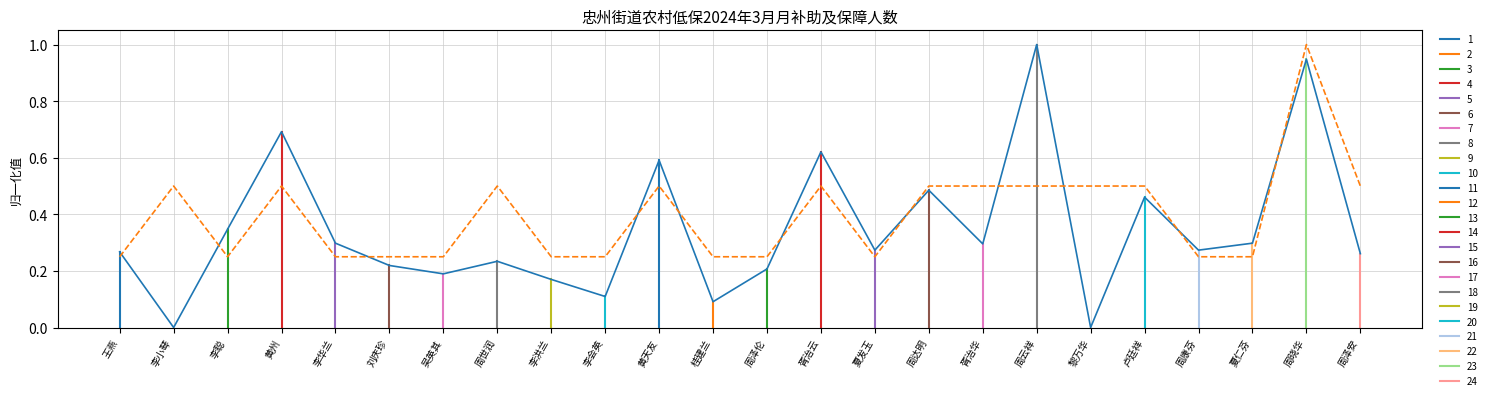

How many intersections are there between 保障人数(归一化) and 月补助金额(归一化)?

11